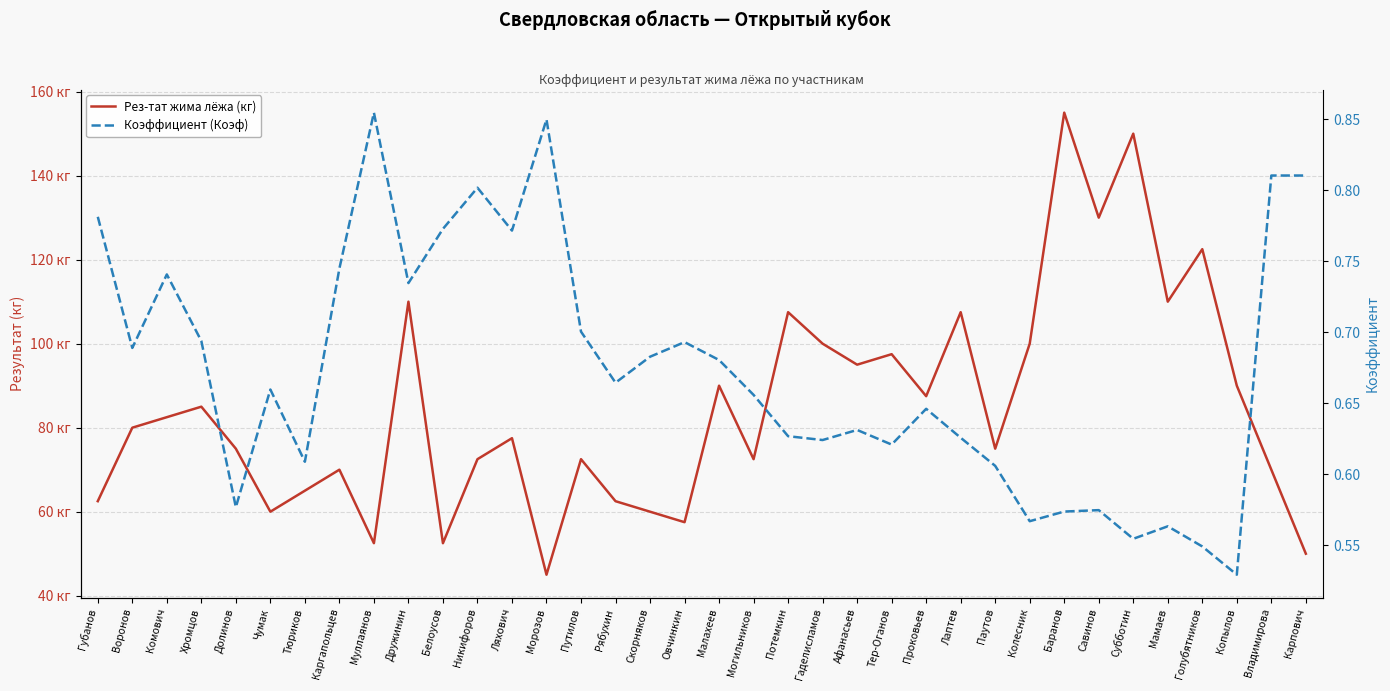

What is the total value across all series at Лаптев?

108.1